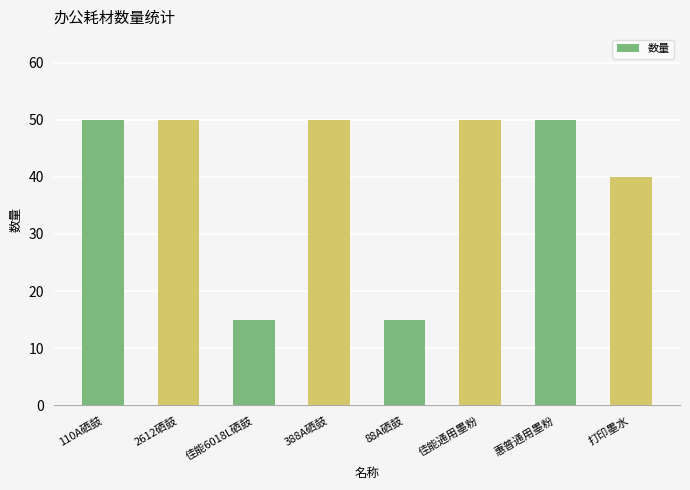

What is the minimum value shown in the chart?

15